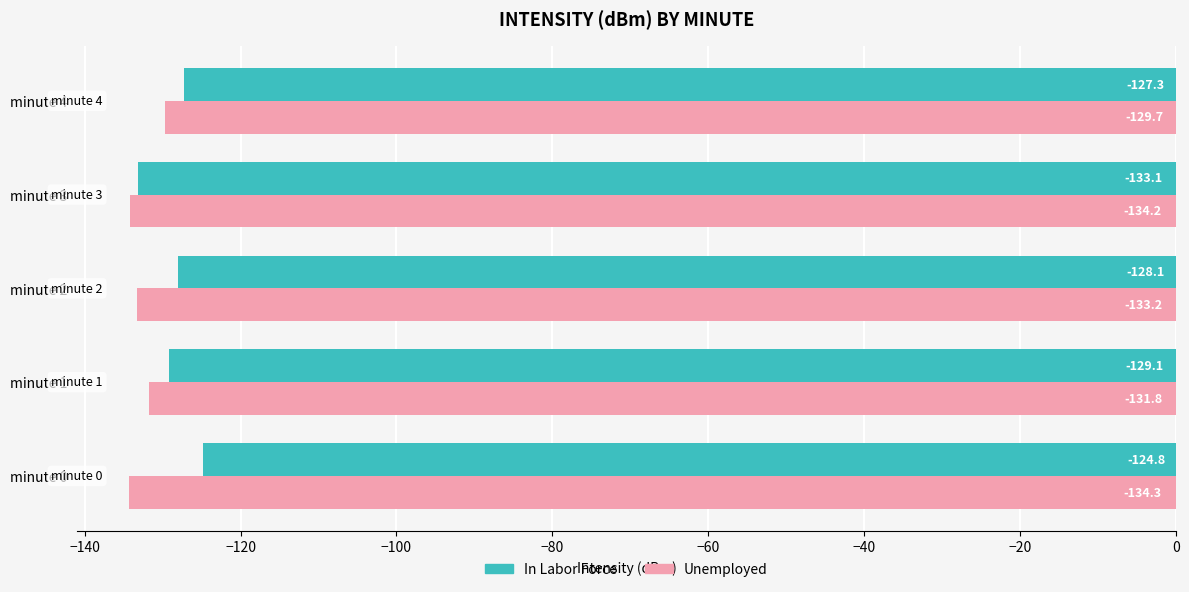

Which series has the largest range (max minus min)?

In Labor Force